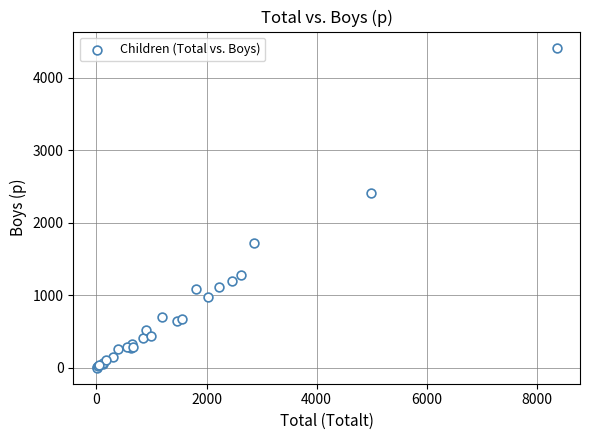

What Y value in the scatter plot is closest to 2209?

2412